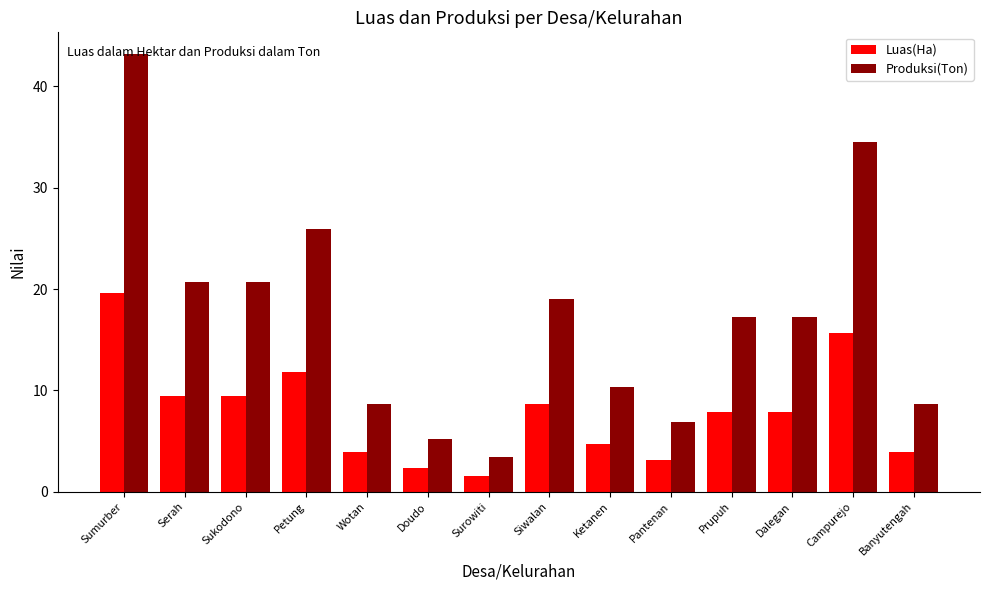

What is the approximate value of Luas(Ha) at Serah?

9.4